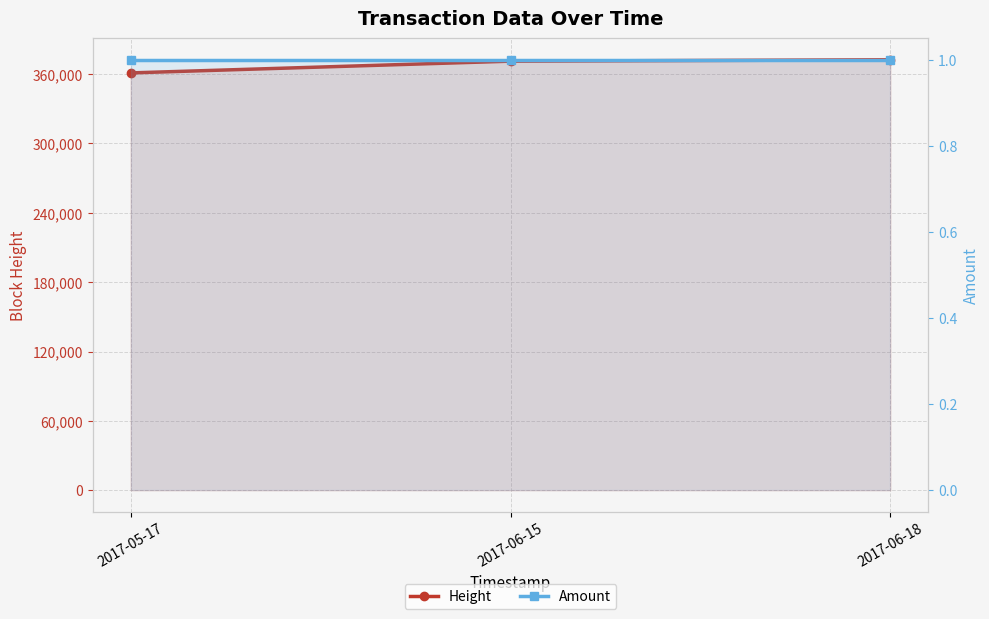

Is it true that Amount equals 1 at 2017-06-15?

False